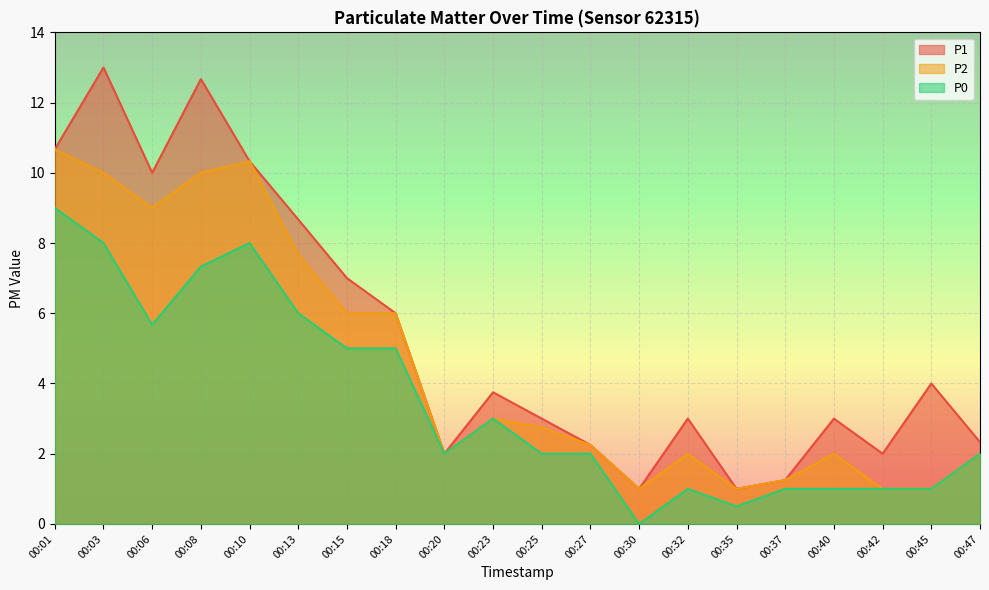

How many lines are shown in the chart?

3